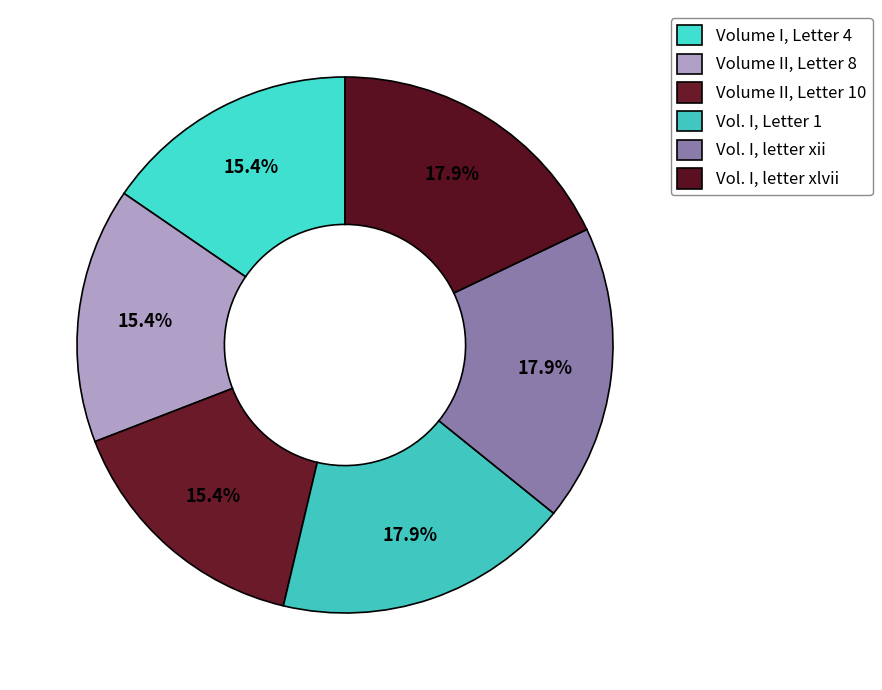

How many segments does this pie chart have?

6